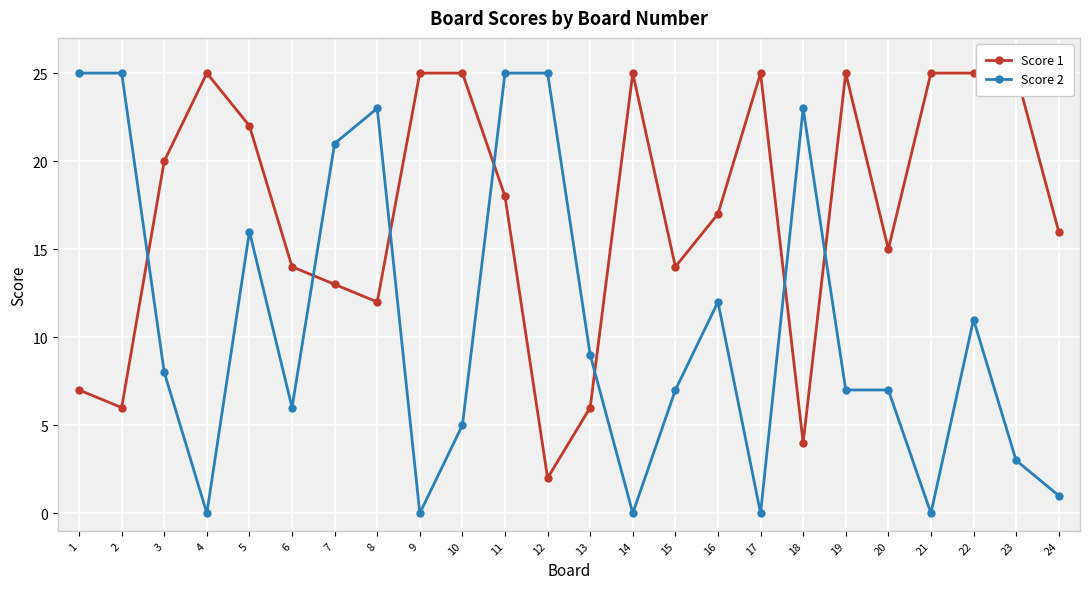

Which category has the highest value in the Score 2 series?

1